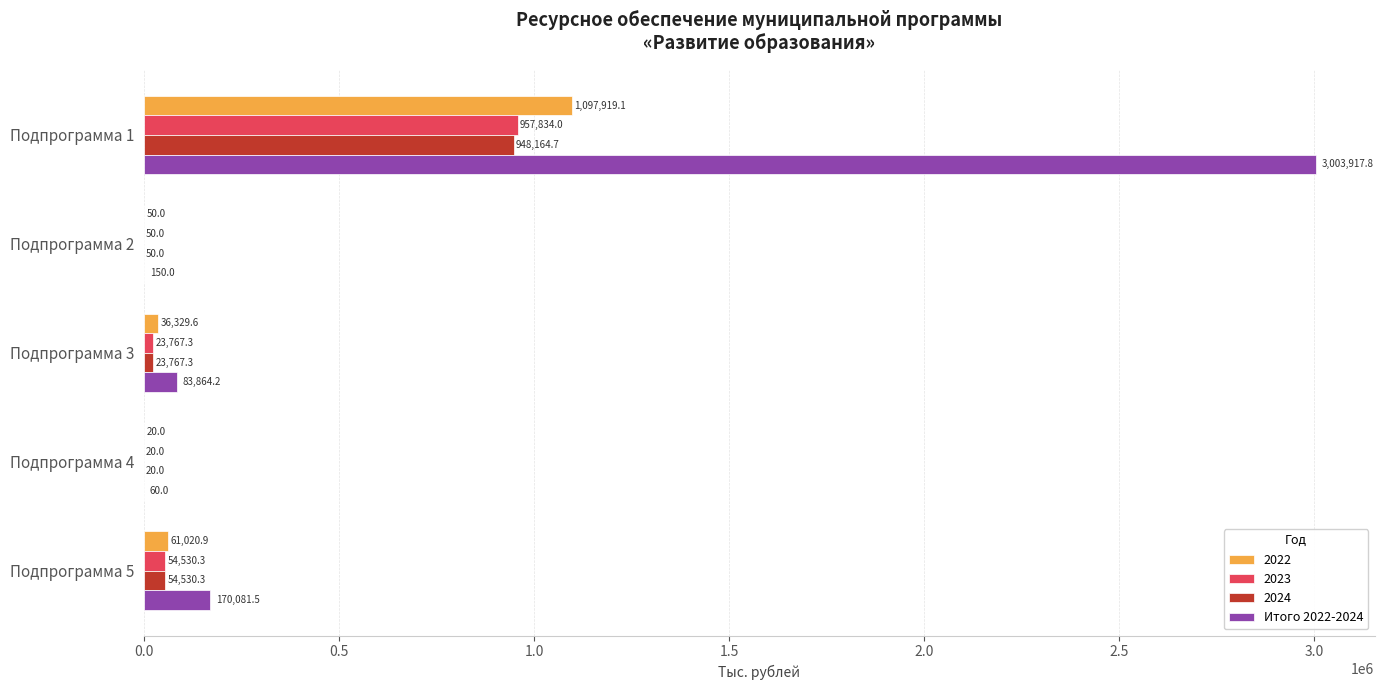

The value of 2022 at Подпрограмма 2 is 50.0. True or false?

True